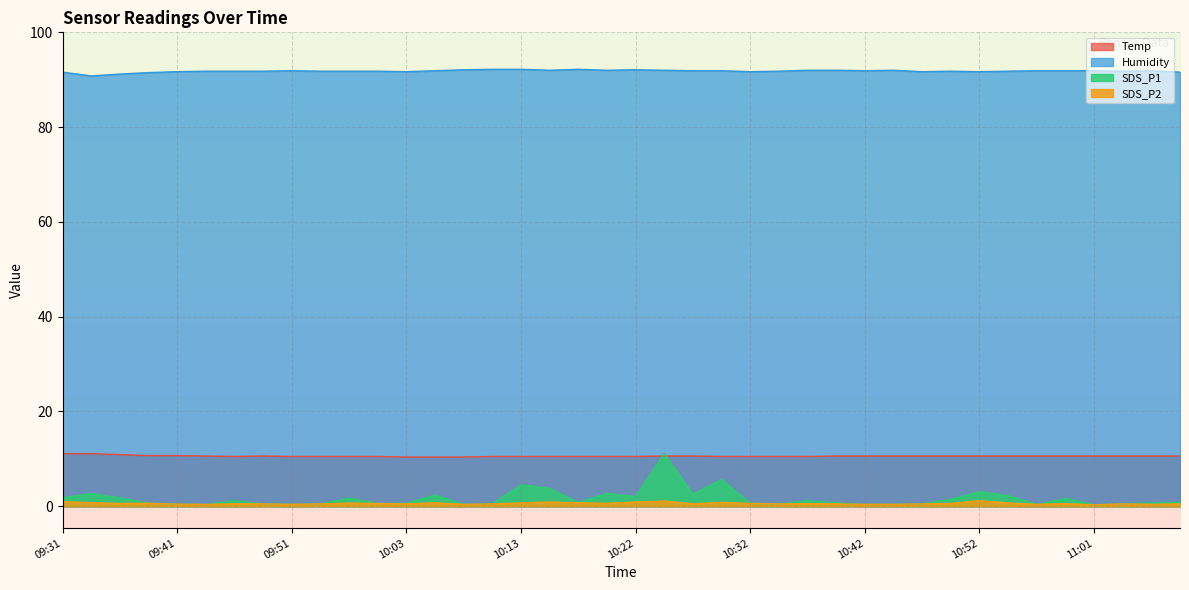

Read the Temp value at 09:46.

10.5